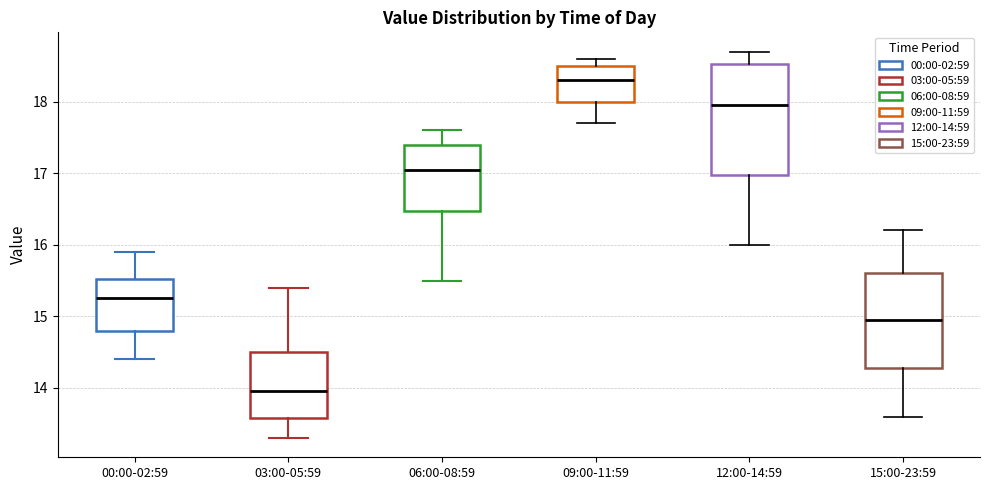

Where is the upper edge of the box for 12:00-14:59 on the y-axis? The values are not printed on the chart, so give them approximately, as read against the axis.

18.5